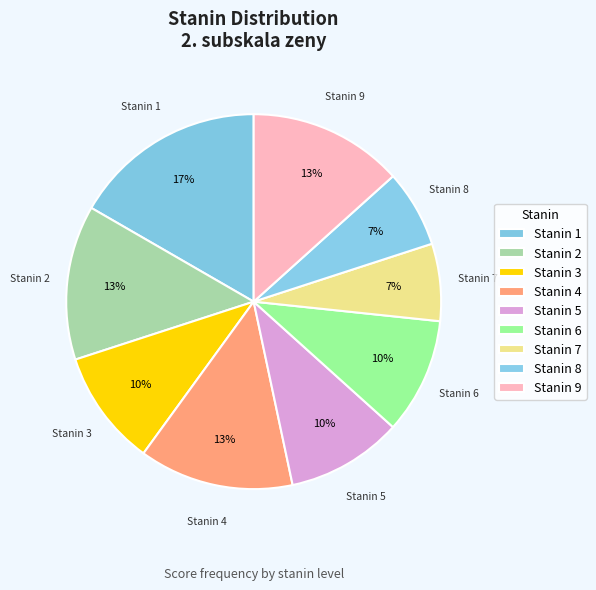

Count the number of slices in the pie.

9